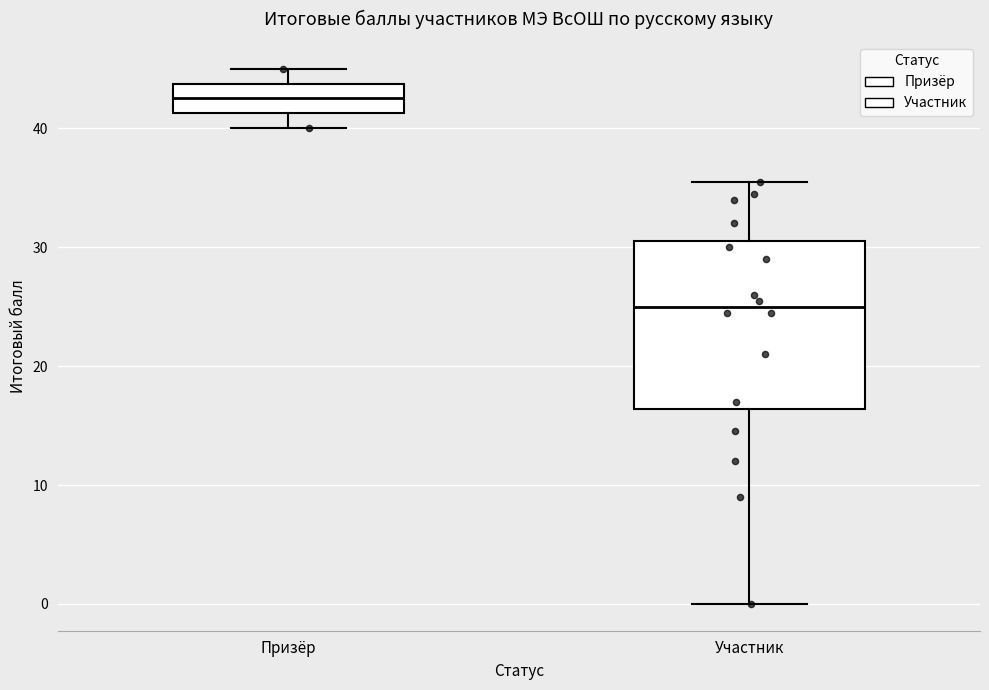

Which box has the lowest median line?

Участник